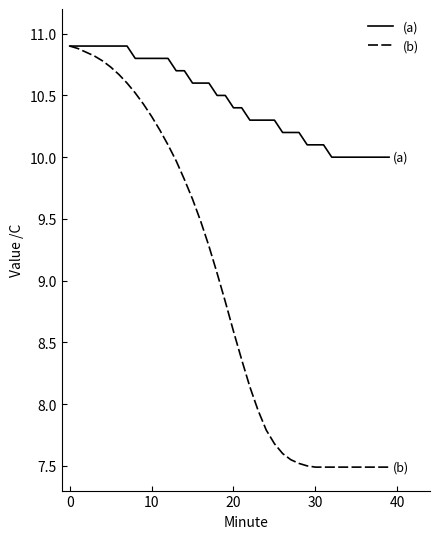

What is the average value of the (b) series?

8.9